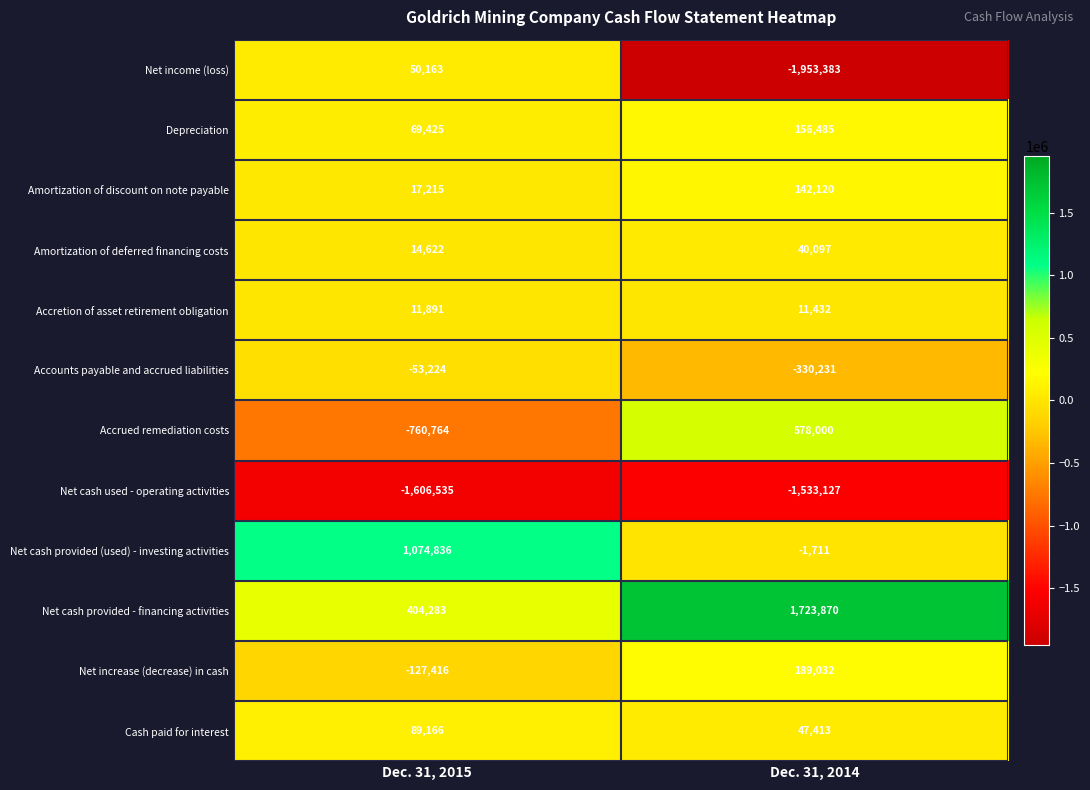

What is the approximate value of Cash paid for interest at Dec. 31, 2014?

47413